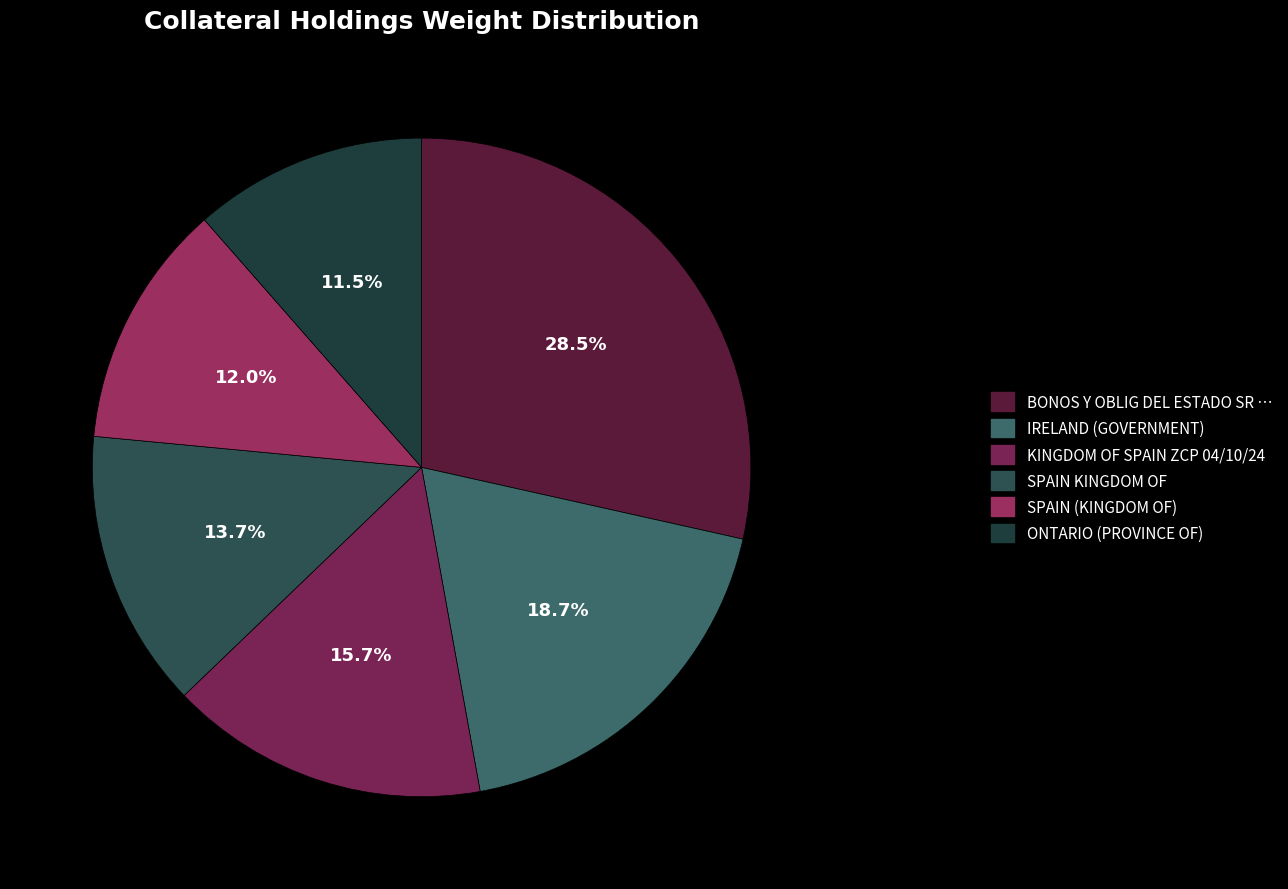

Count the number of slices in the pie.

6